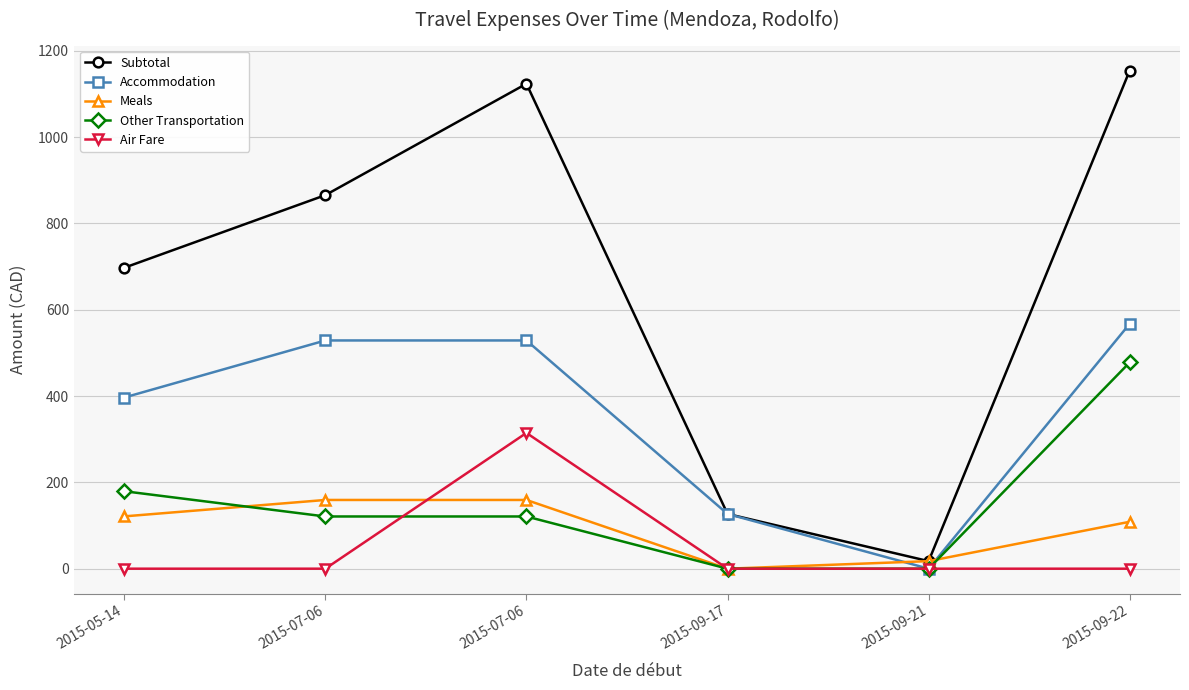

What value does the Other Transportation series have at 2015-07-06?

121.0